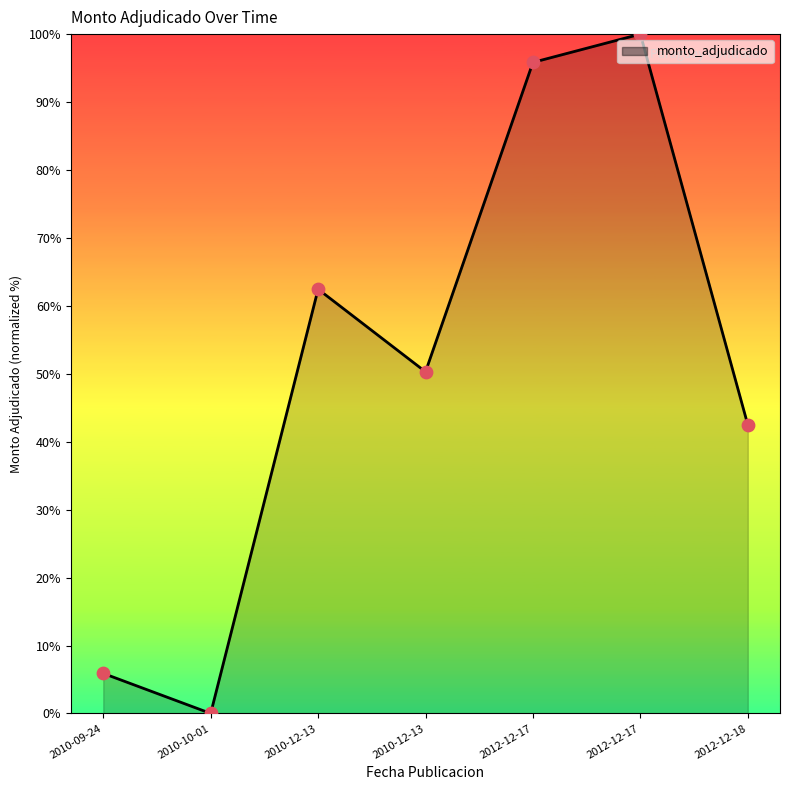

How many categories are shown in the chart?

7